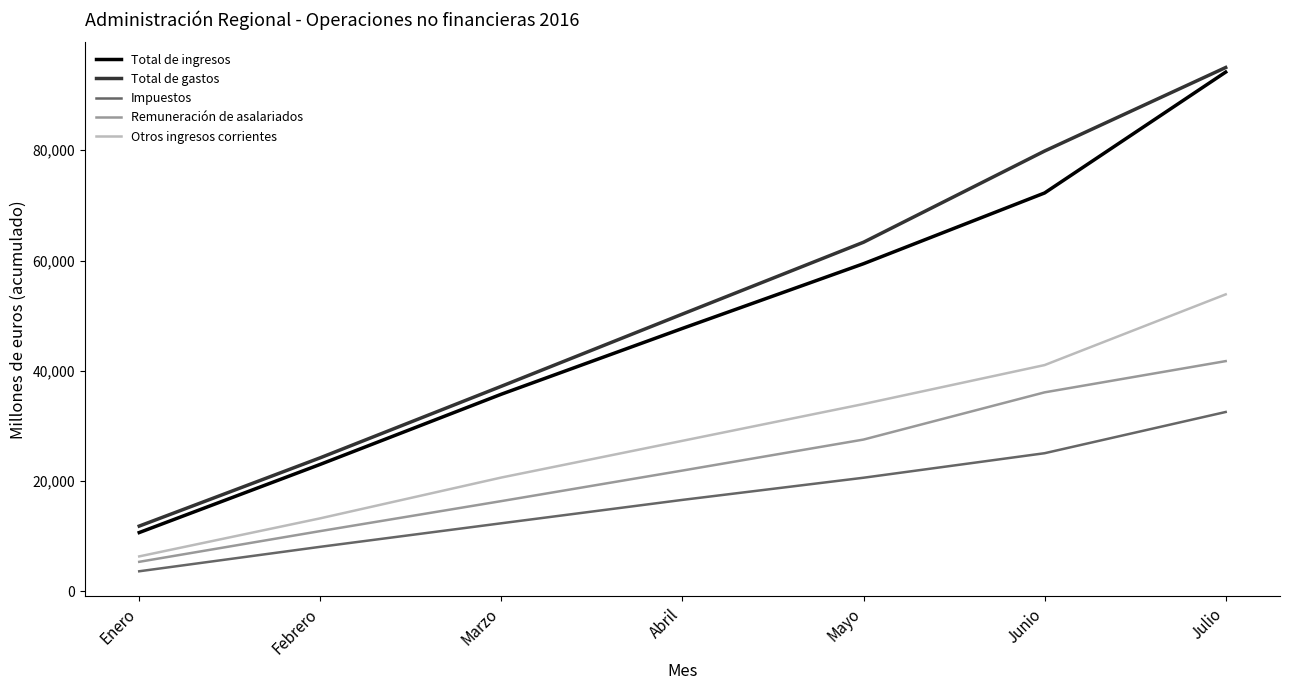

Where is Total de ingresos nearest to the value 52417?

Abril